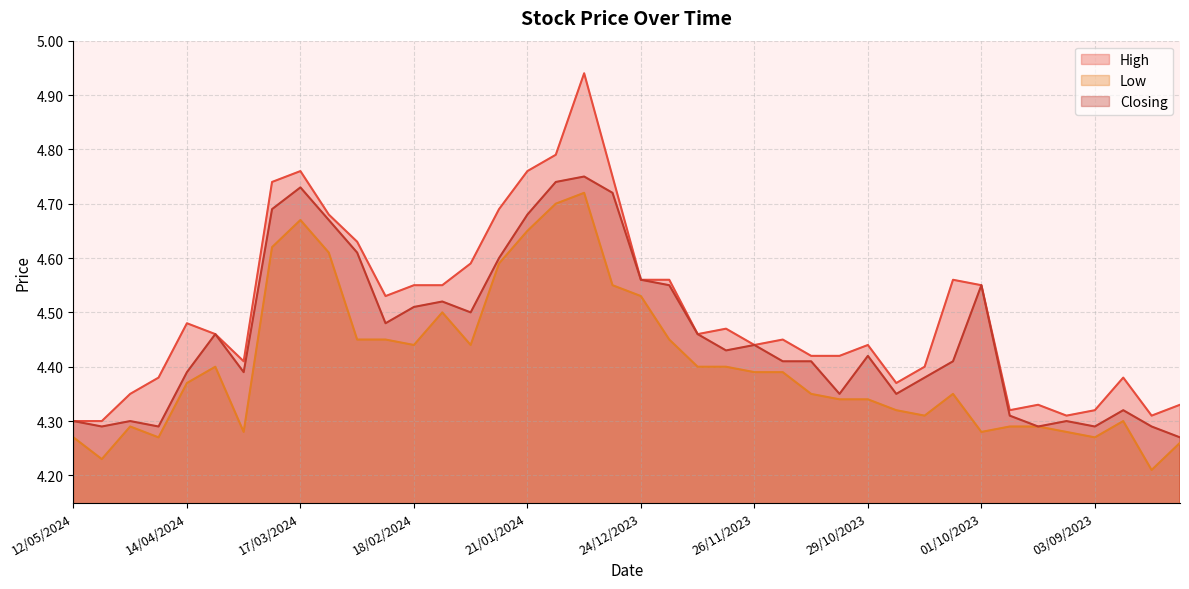

Rank the series by their maximum value, from lowest to highest.

Low, Closing, High